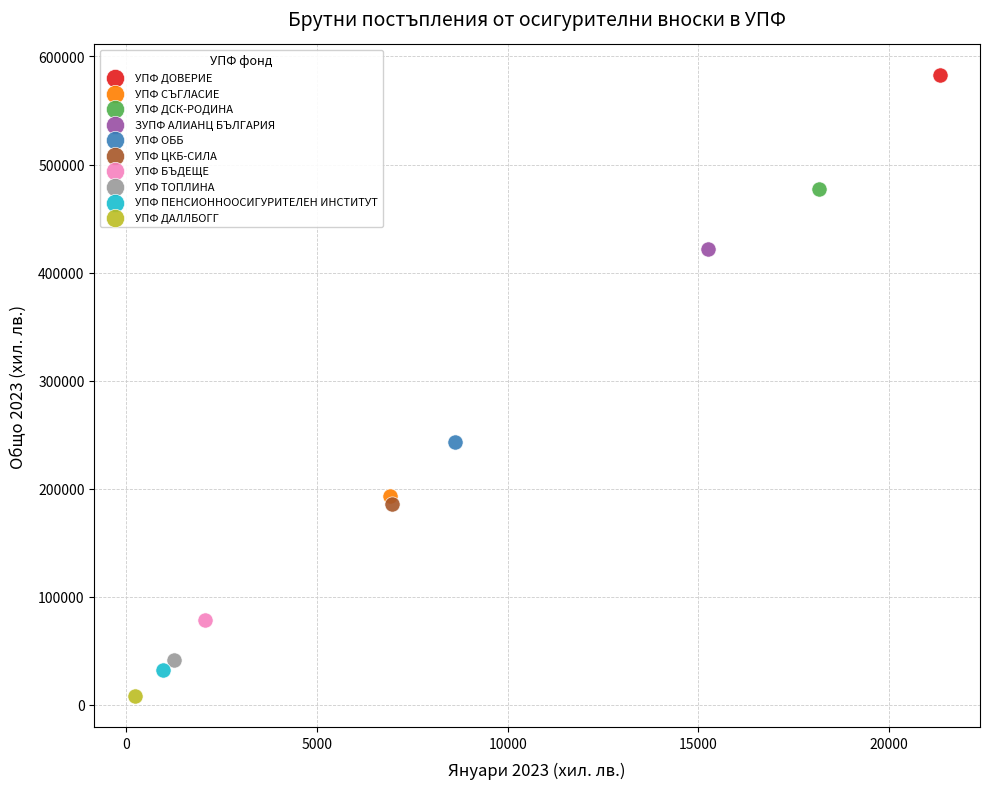

What are all the series names shown in the legend?

УПФ ДОВЕРИЕ, УПФ СЪГЛАСИЕ, УПФ ДСК-РОДИНА, ЗУПФ АЛИАНЦ БЪЛГАРИЯ, УПФ ОББ, УПФ ЦКБ-СИЛА, УПФ БЪДЕЩЕ, УПФ ТОПЛИНА, УПФ ПЕНСИОННООСИГУРИТЕЛЕН ИНСТИТУТ, УПФ ДАЛЛБОГГ